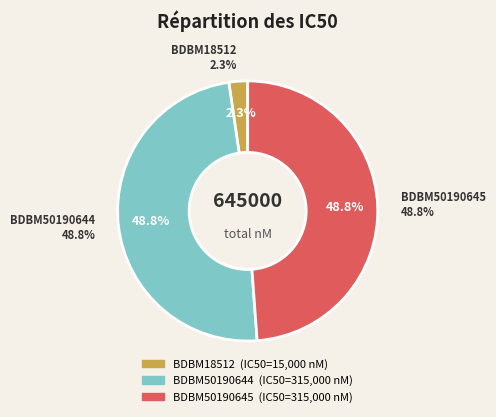

Is it true that BDBM50190644 is 49% of the pie?

True